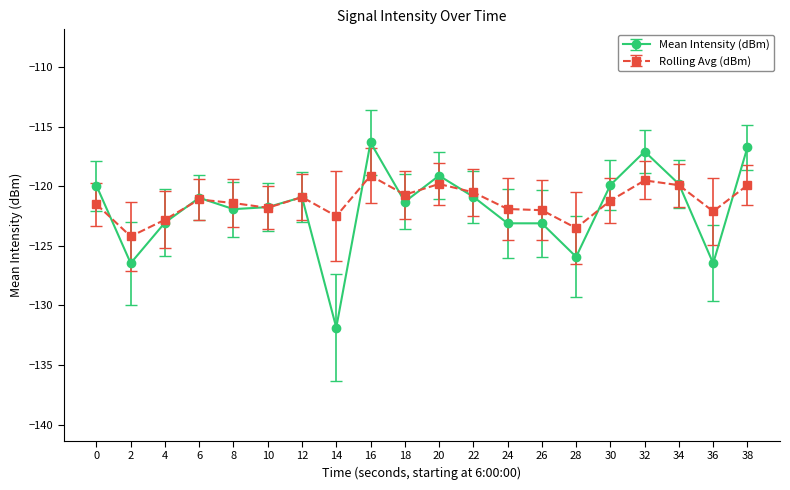

Count the number of categories in the chart.

20